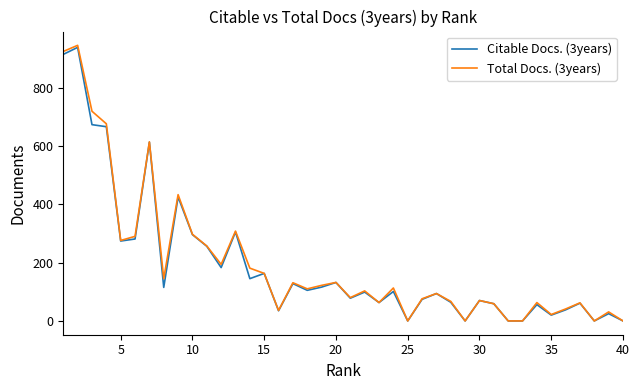

Which series has the largest range (max minus min)?

Total Docs. (3years)